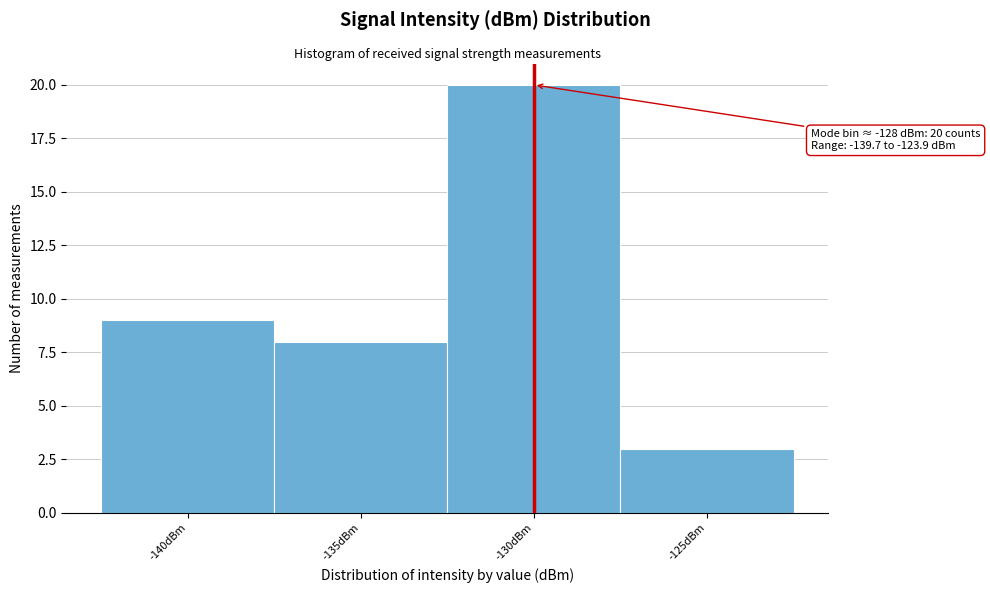

Reading left to right, extract all data points from this chart.

9	8	20	3